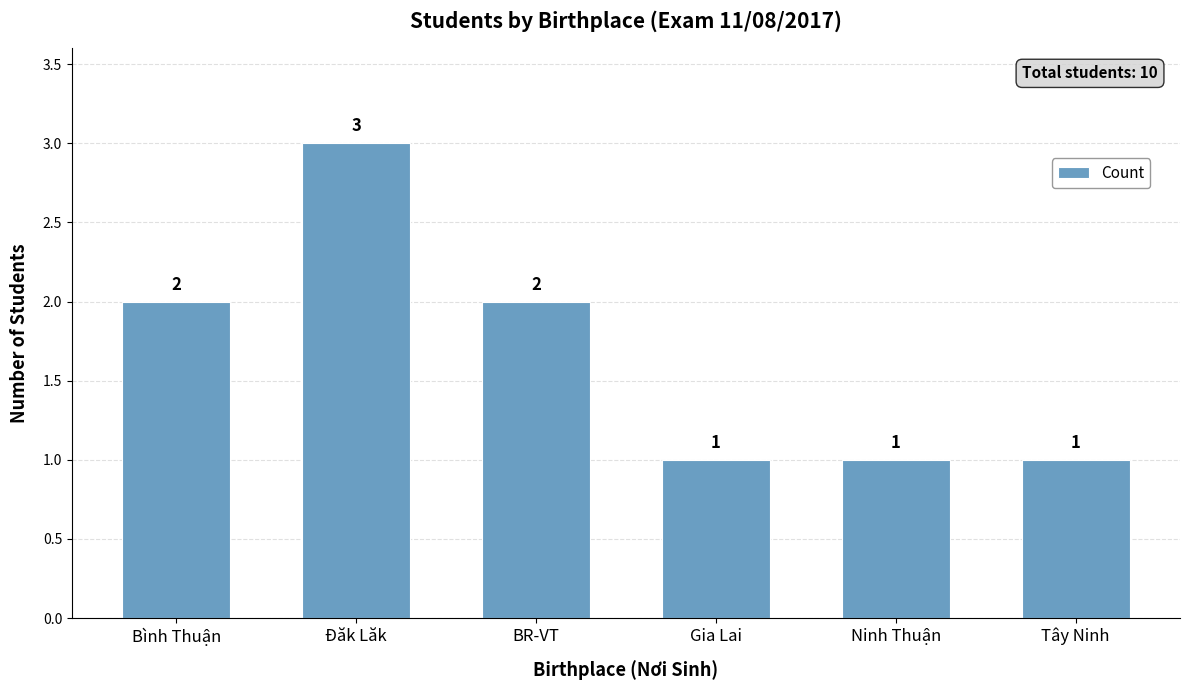

Reading left to right, what are all the values shown in this chart?

Bình Thuận=2	Đăk Lăk=3	BR-VT=2	Gia Lai=1	Ninh Thuận=1	Tây Ninh=1